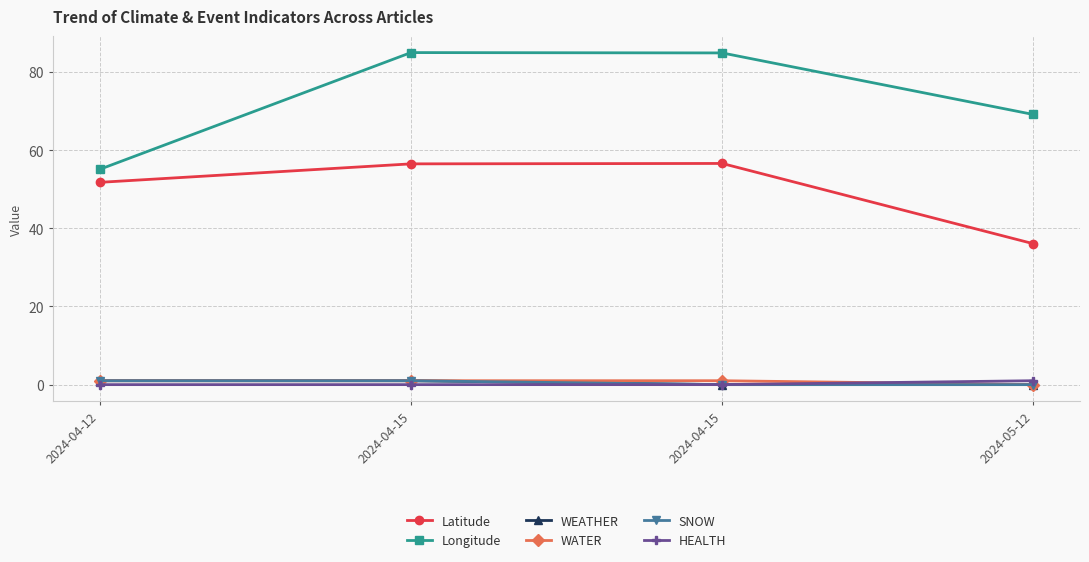

True or false: Latitude and WATER cross at least once.

False